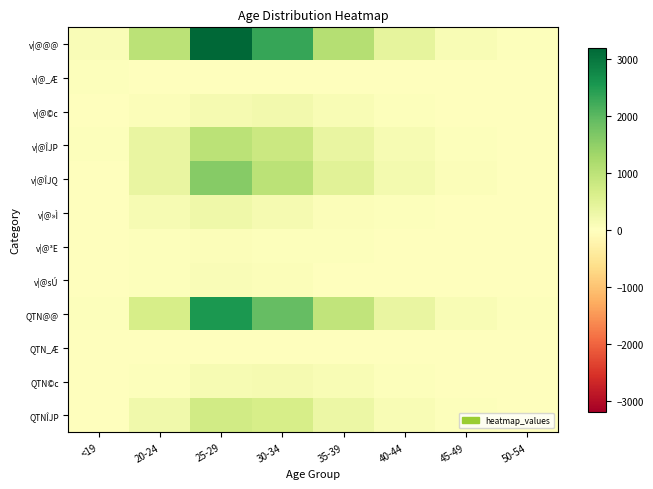

At how many categories does at least one series exceed 558?

4